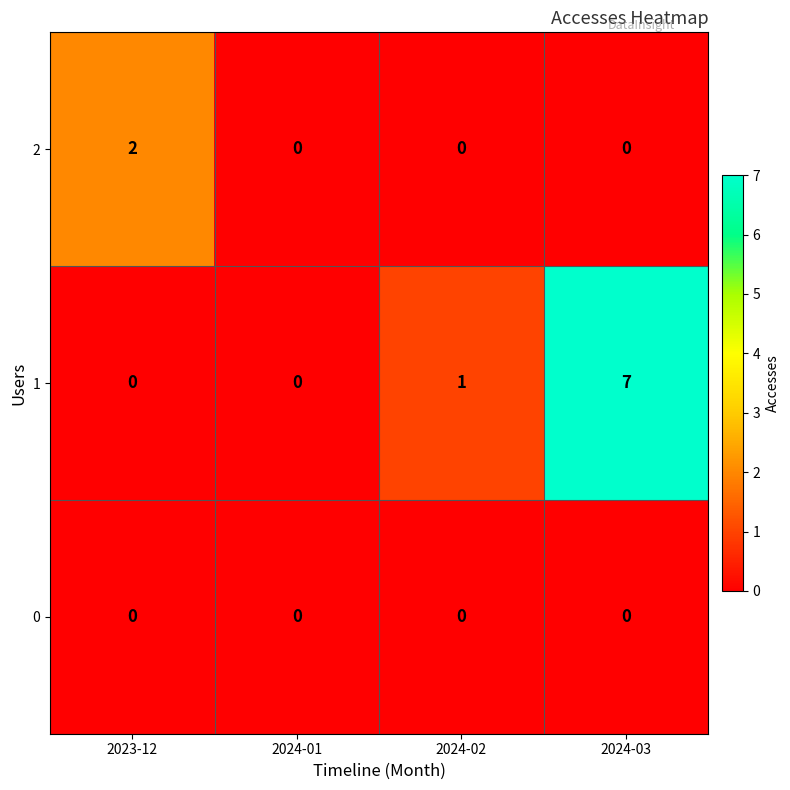

Which series has the largest range (max minus min)?

1